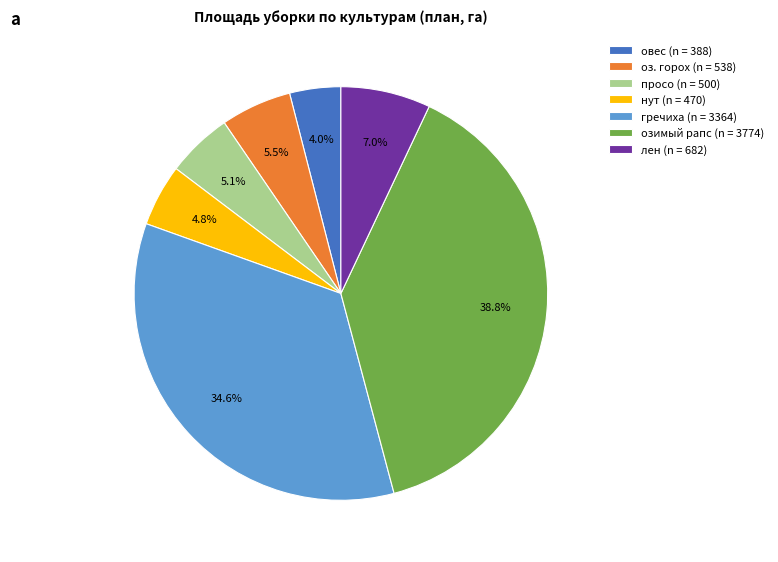

Is there a majority slice in this chart?

No